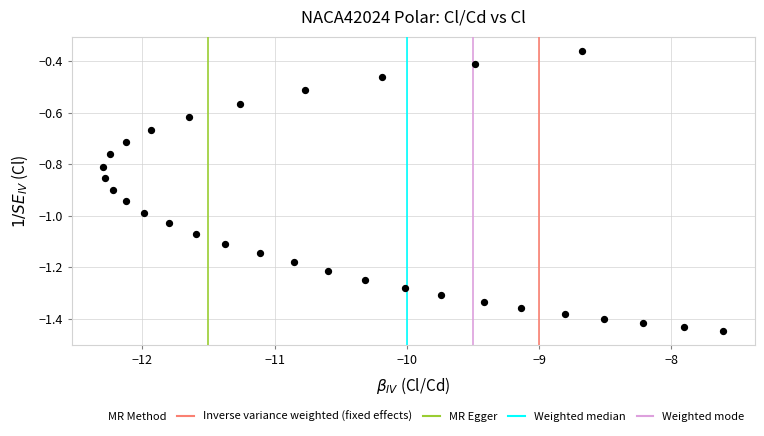

What is the range of Y values (max minus min)?

1.1